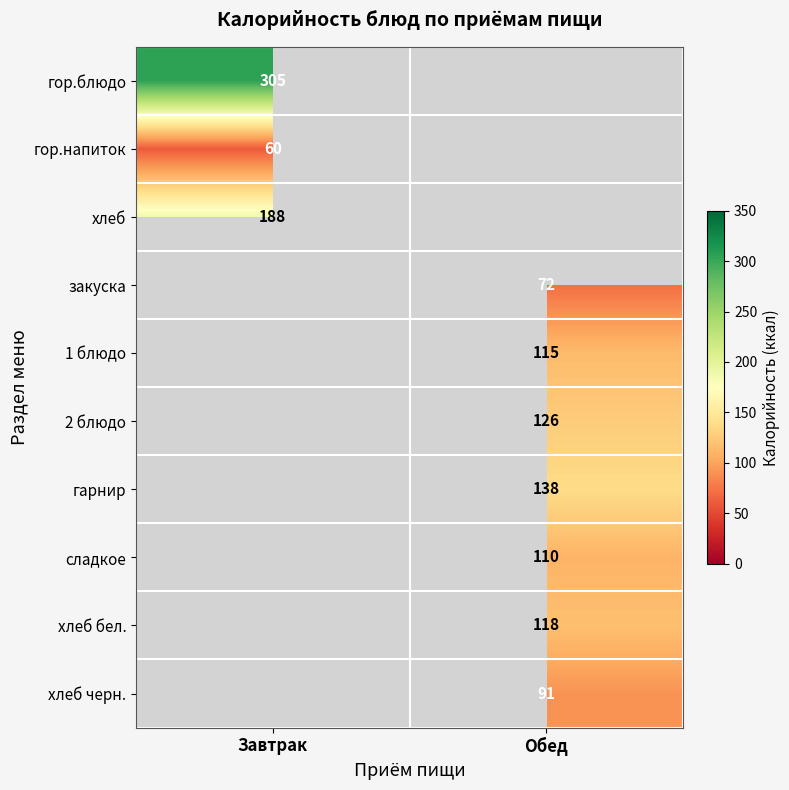

What is the difference between the highest and lowest values at Завтрак?

245.0